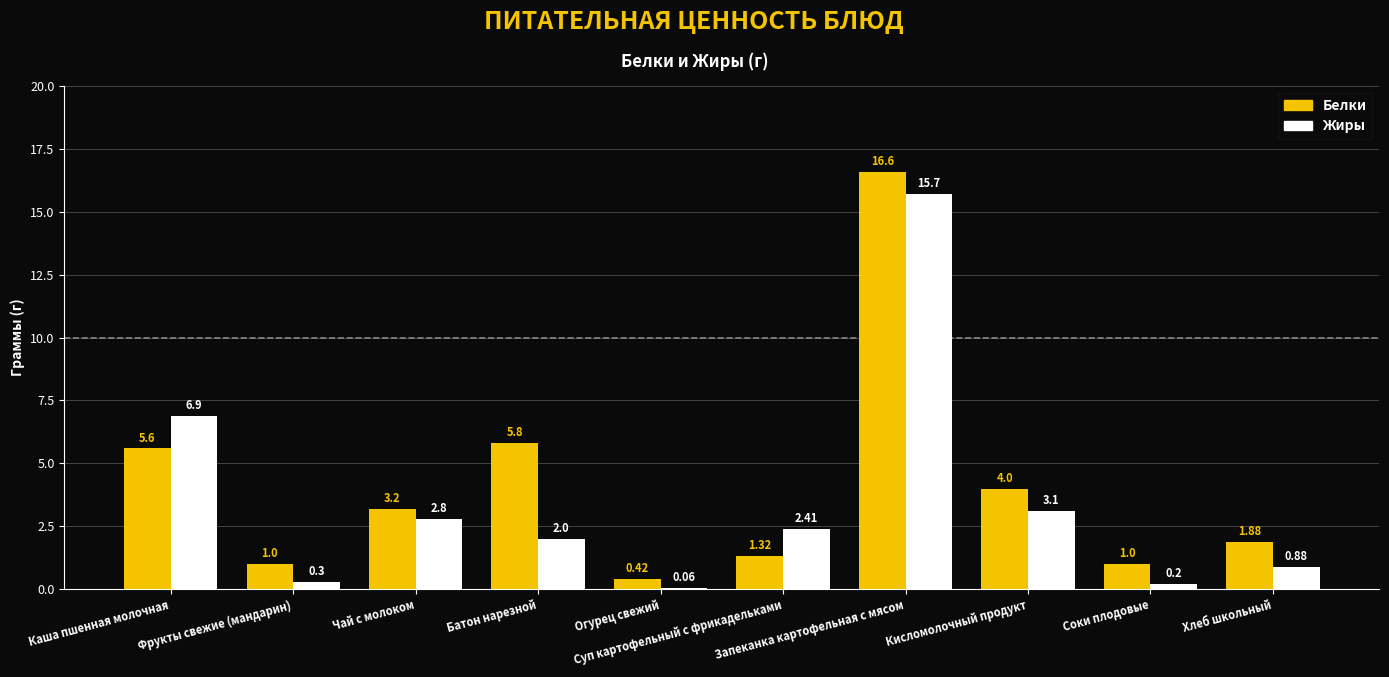

Which label corresponds to the smallest value in the chart?

Огурец свежий